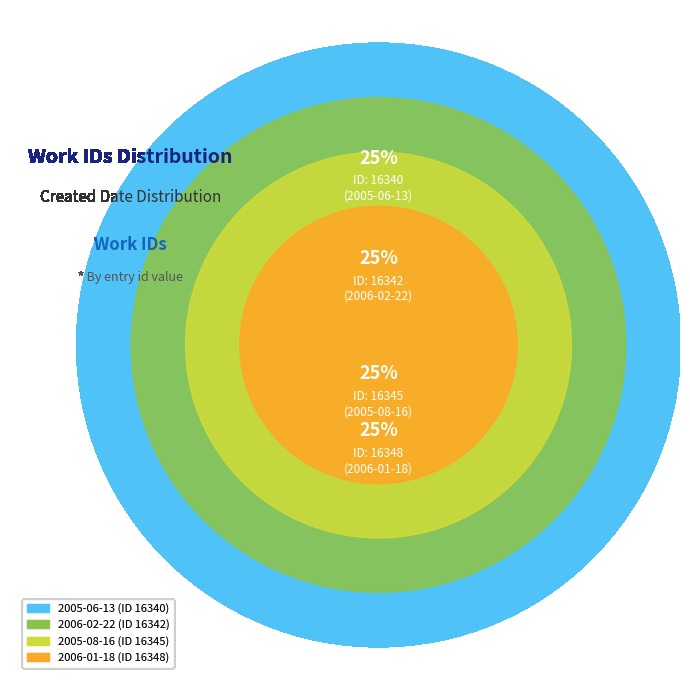

The 2006-01-18 slice represents 13% of the pie. True or false?

False